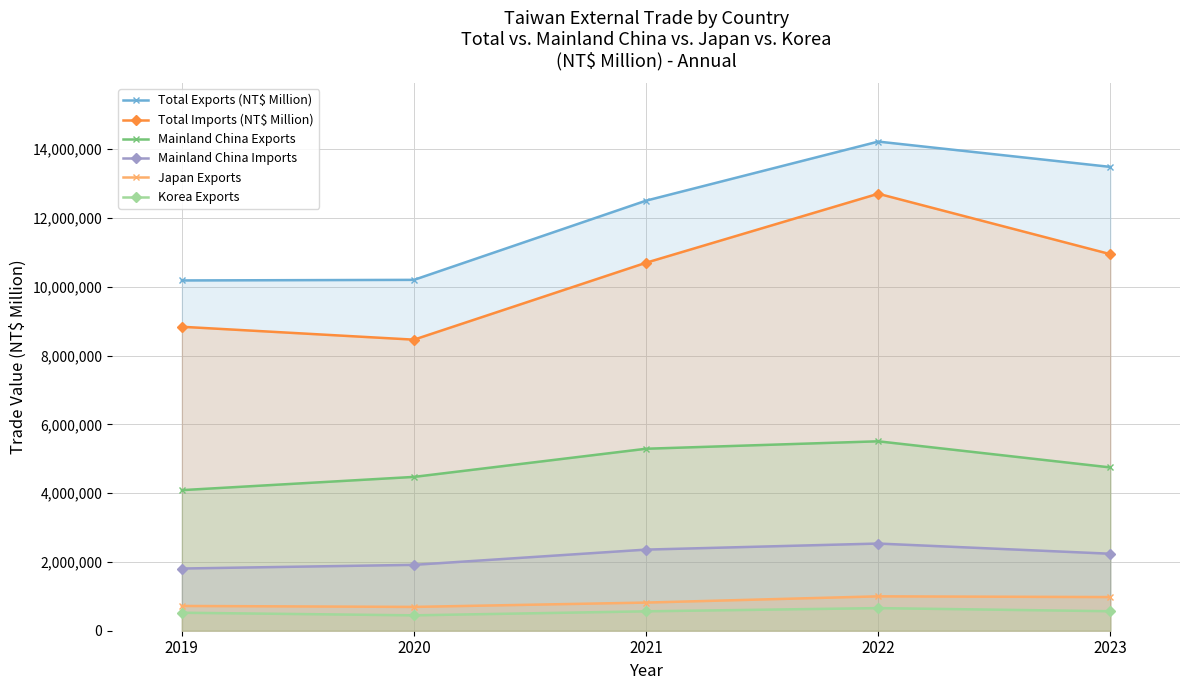

At how many categories does at least one series exceed 1039286?

5